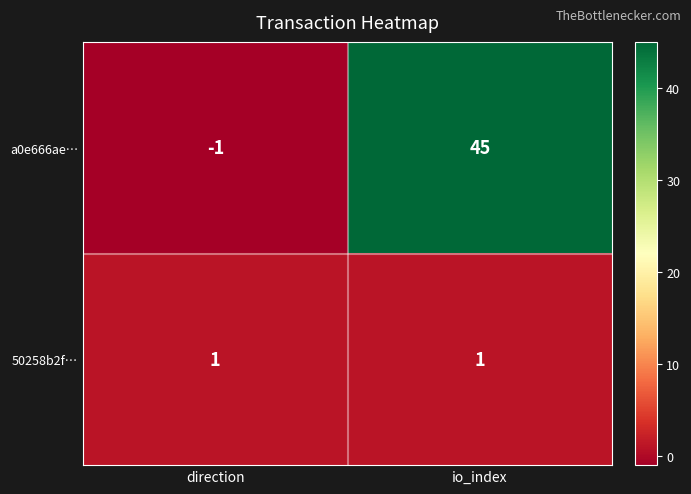

List the series in order of their peak value, highest first.

a0e666ae…, 50258b2f…